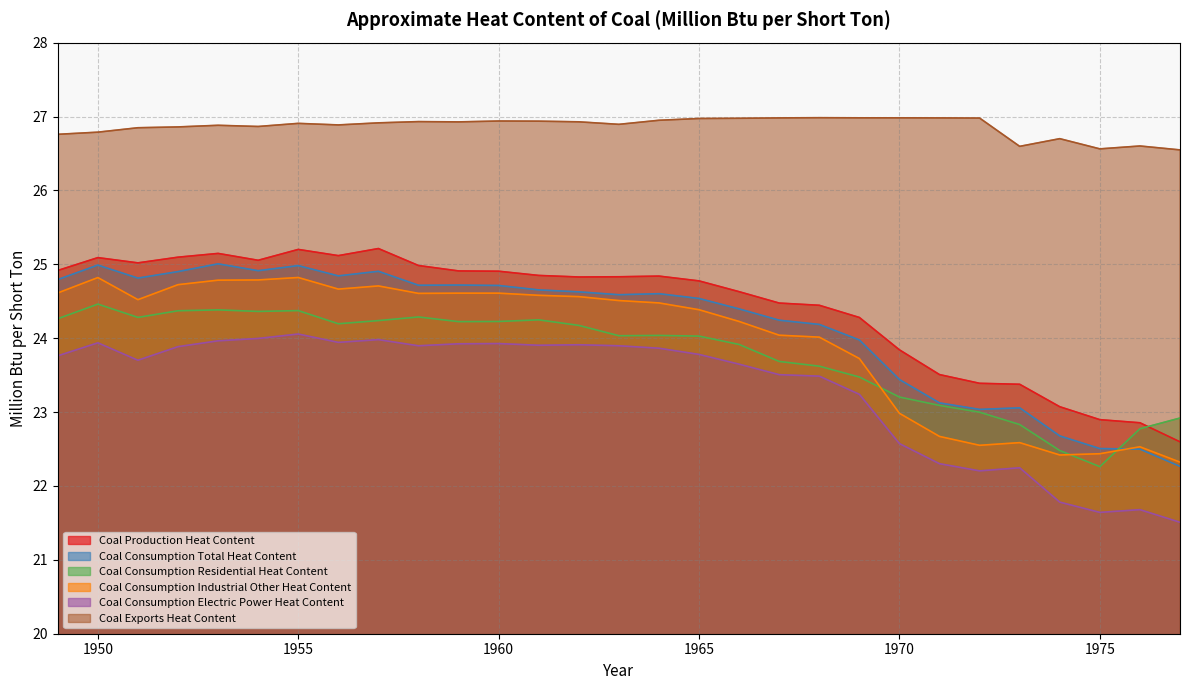

True or false: Coal Consumption Residential Heat Content has a value of 24.3 at 1958.

True